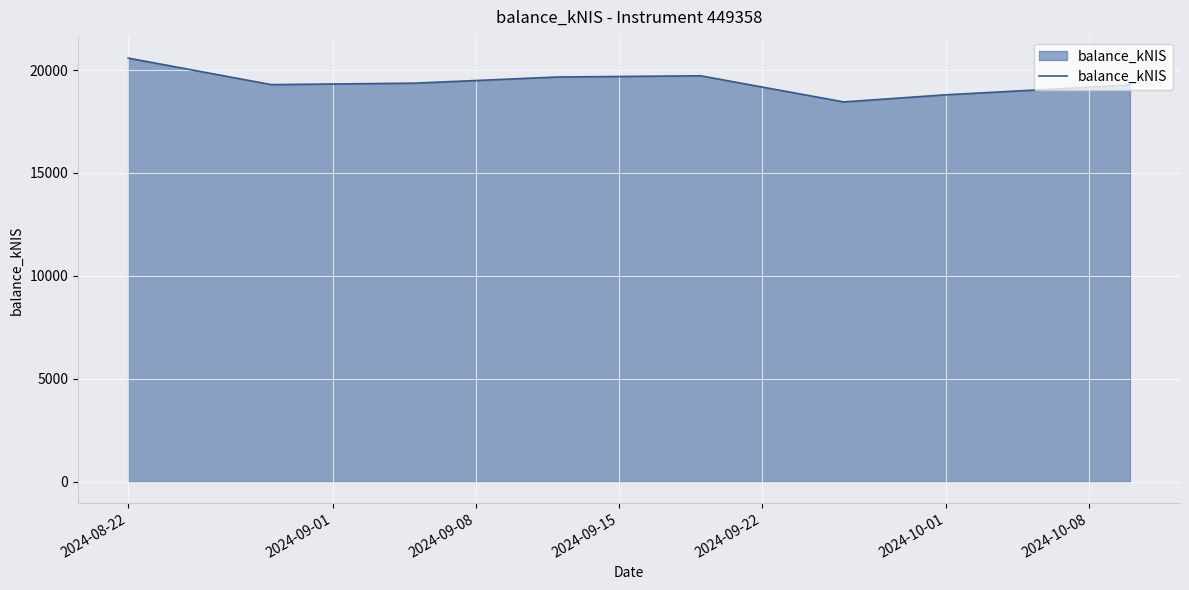

What is the smallest value displayed?

18451.1